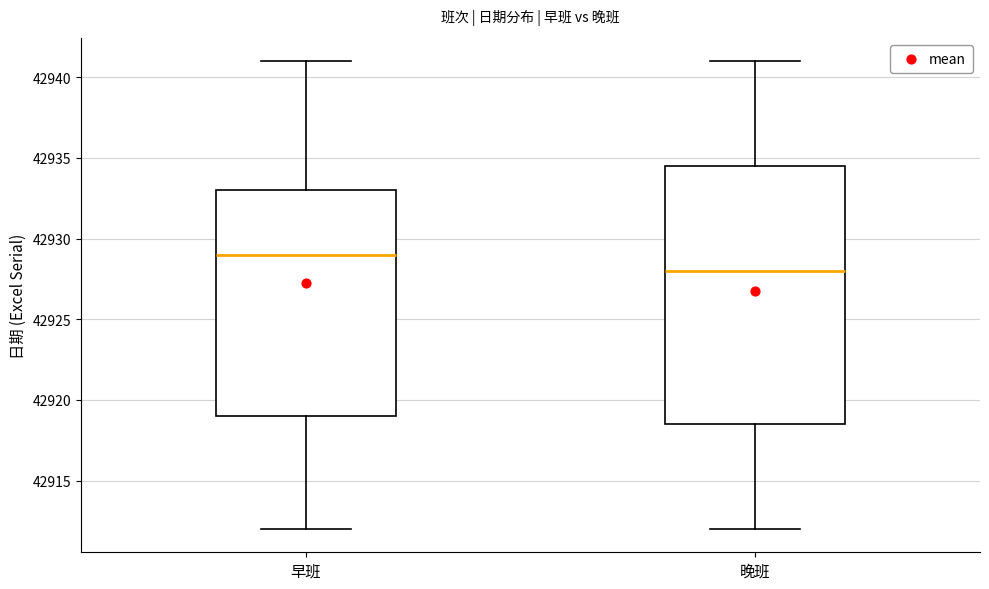

Comparing the boxes themselves (not the whiskers), which one is the tallest?

晚班